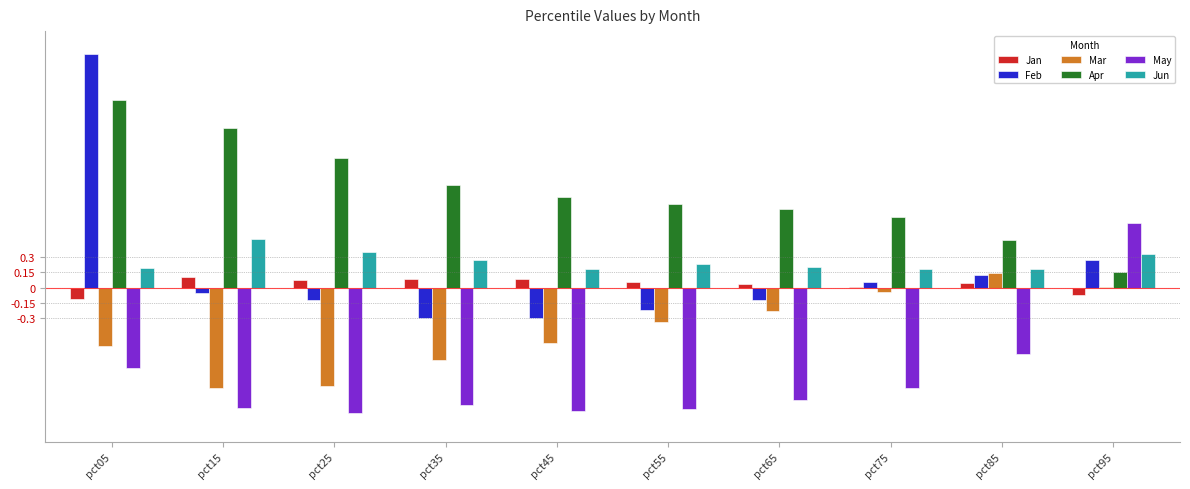

Are the bars horizontal?

No